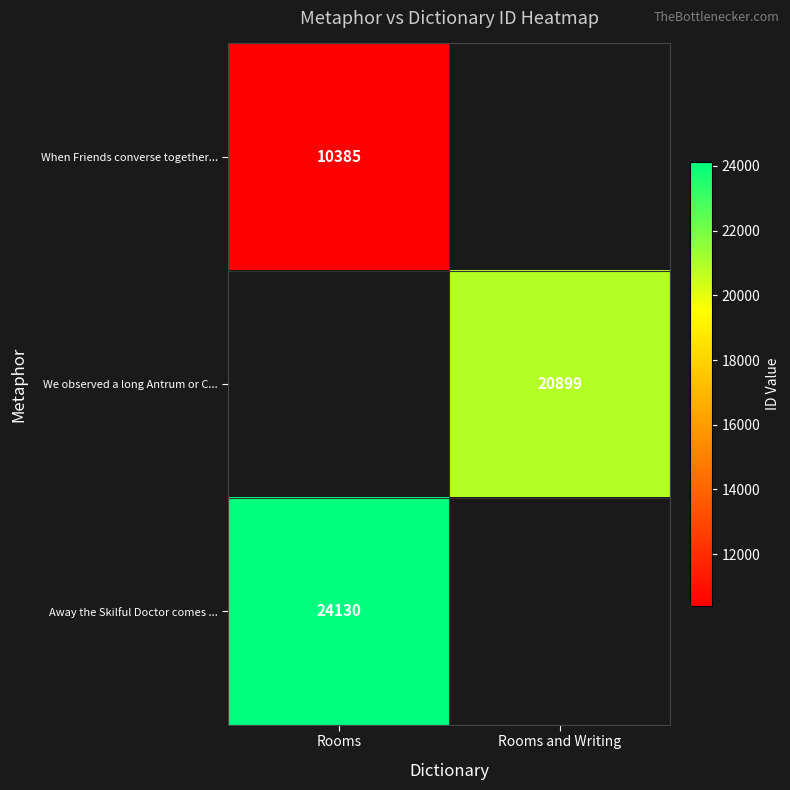

The When Friends converse together... series shows 3765 at Rooms. True or false?

False